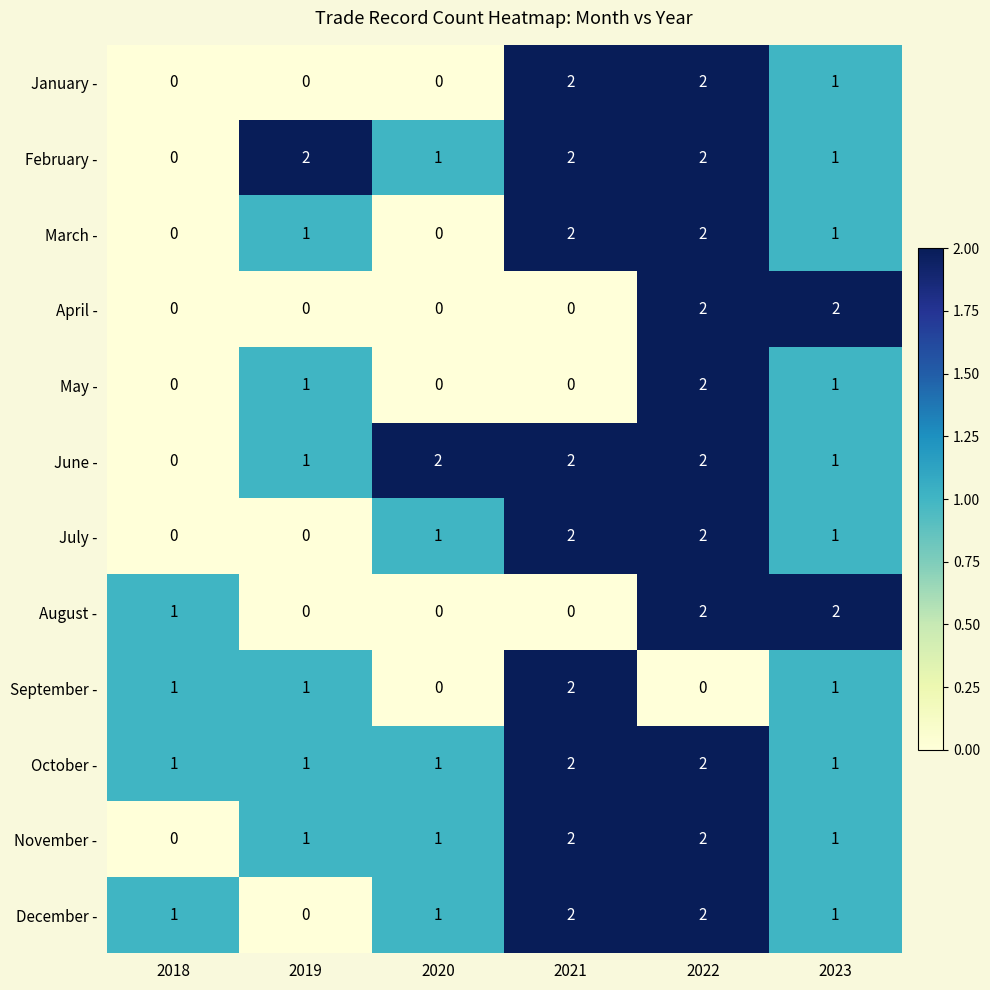

What is the spread (max minus min) of values at 2020?

2